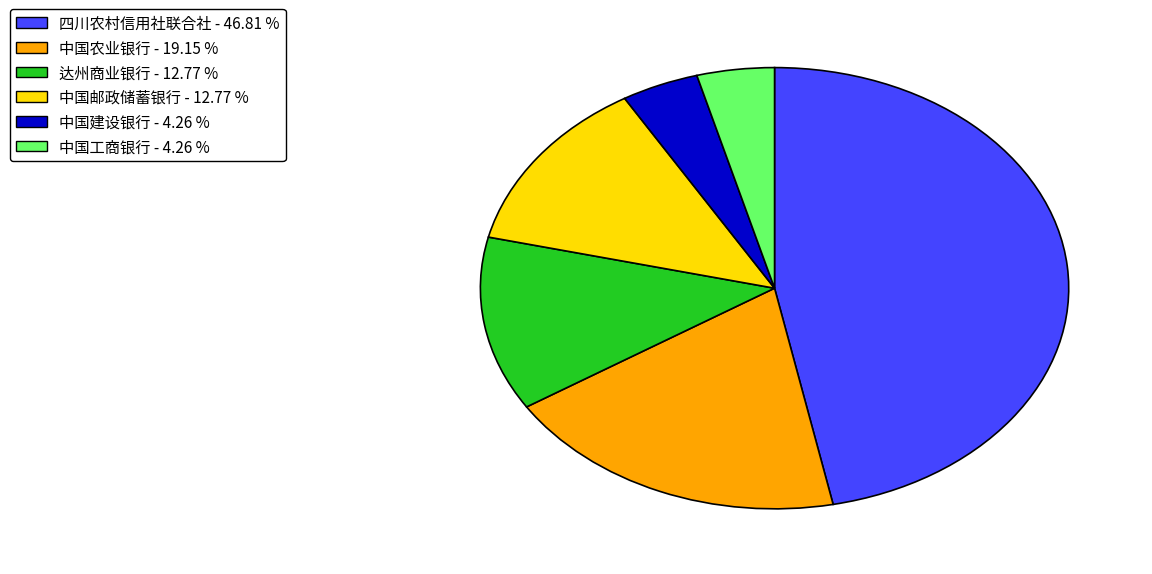

Combined, do 中国工商银行 - 4.26 % and 达州商业银行 - 12.77 % account for over 50%?

No